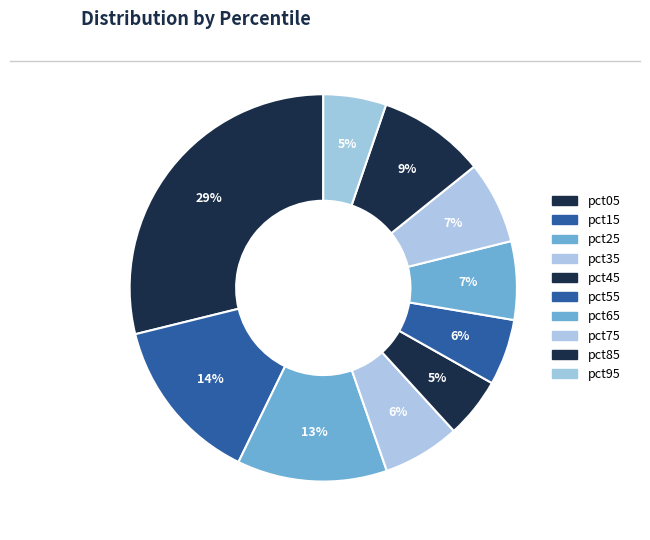

How many segments does this pie chart have?

10